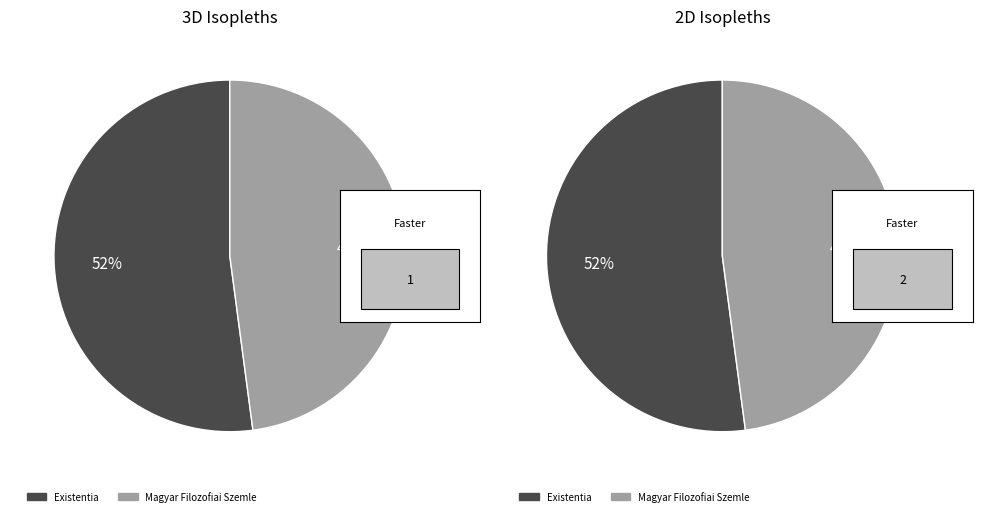

Which category has the smallest portion of the pie?

Magyar Filozofiai Szemle